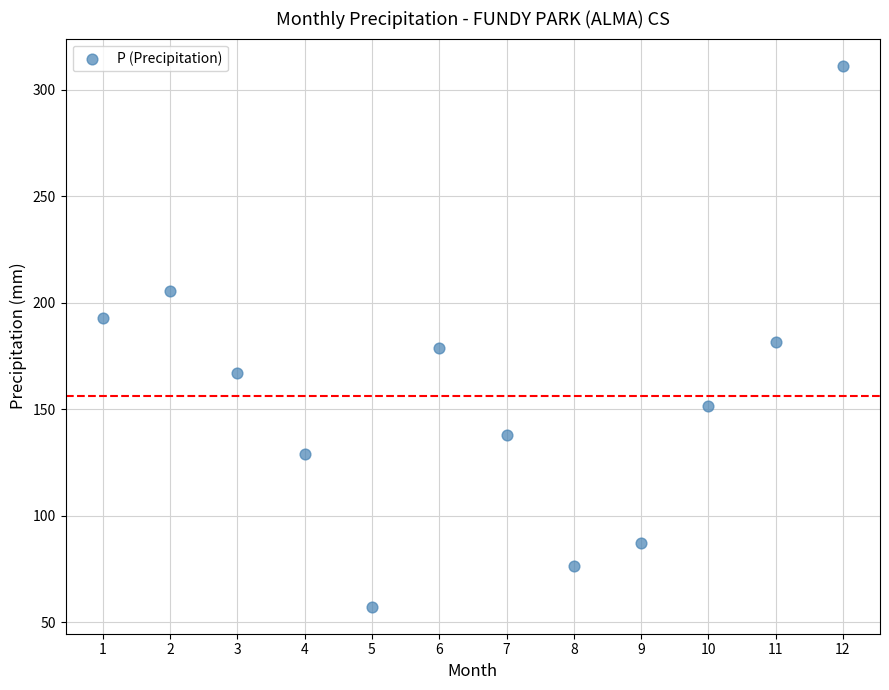

What is the average Y value?

156.3